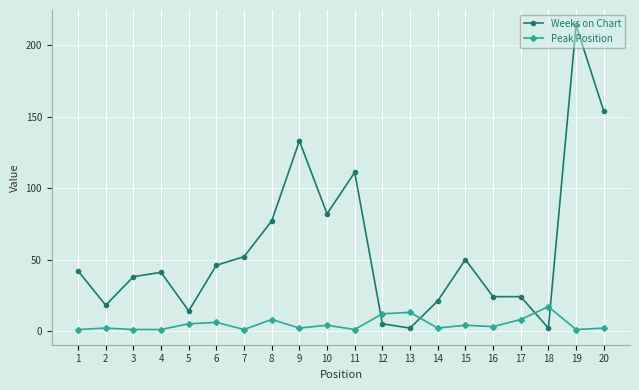

Is it true that Weeks on Chart equals 24 at 16?

True